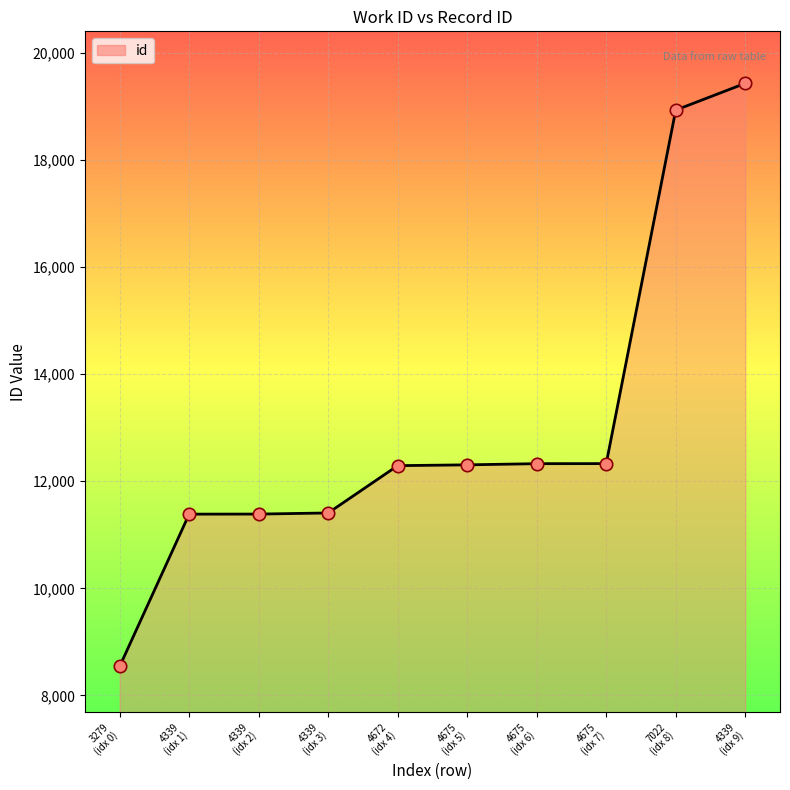

What is the minimum value shown in the chart?

8540